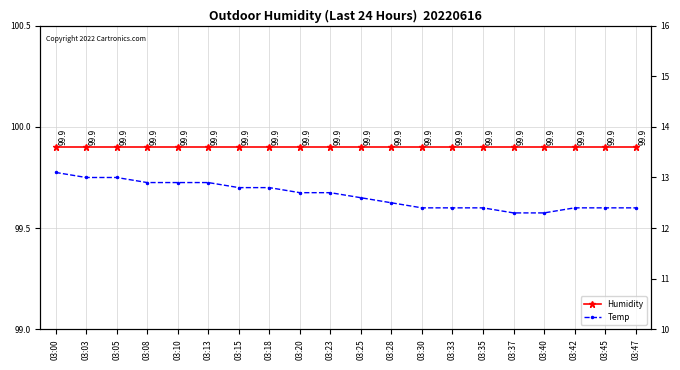

True or false: Humidity and Temp cross at least once.

False